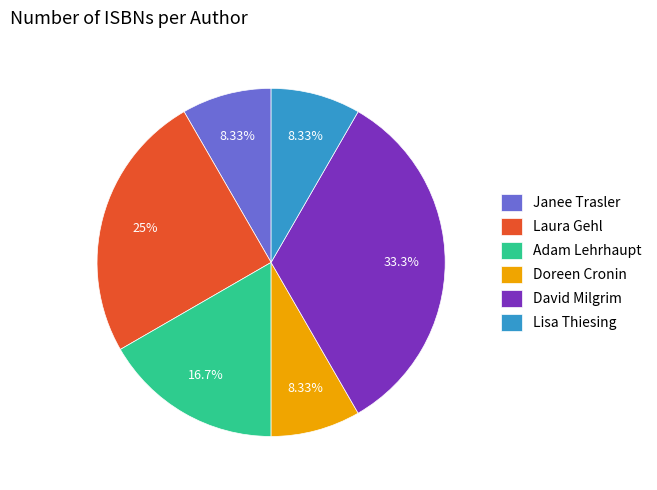

To the nearest percent, what portion does David Milgrim represent?

33%